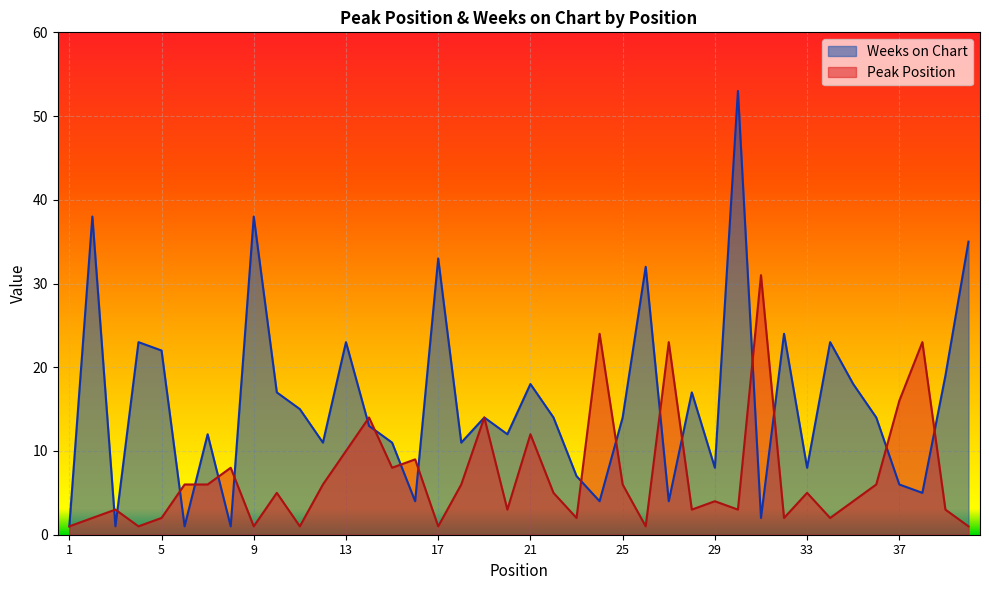

What are all the series names shown in the legend?

Weeks on Chart, Peak Position